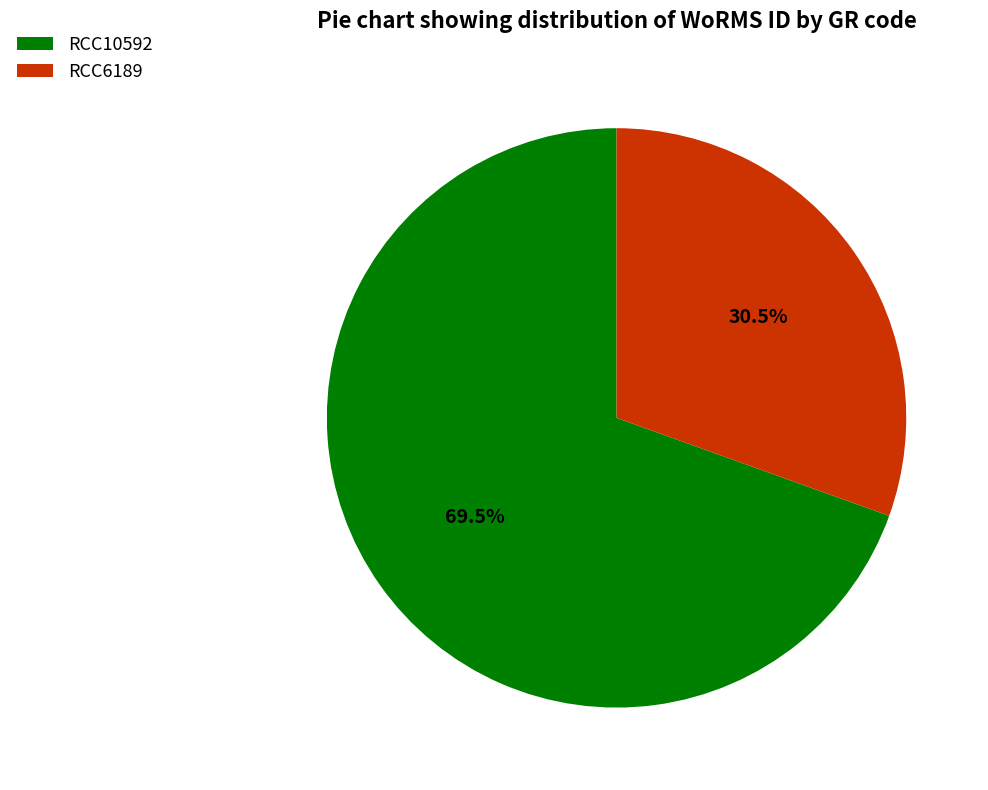

True or false: RCC10592 accounts for 55% of the total.

False